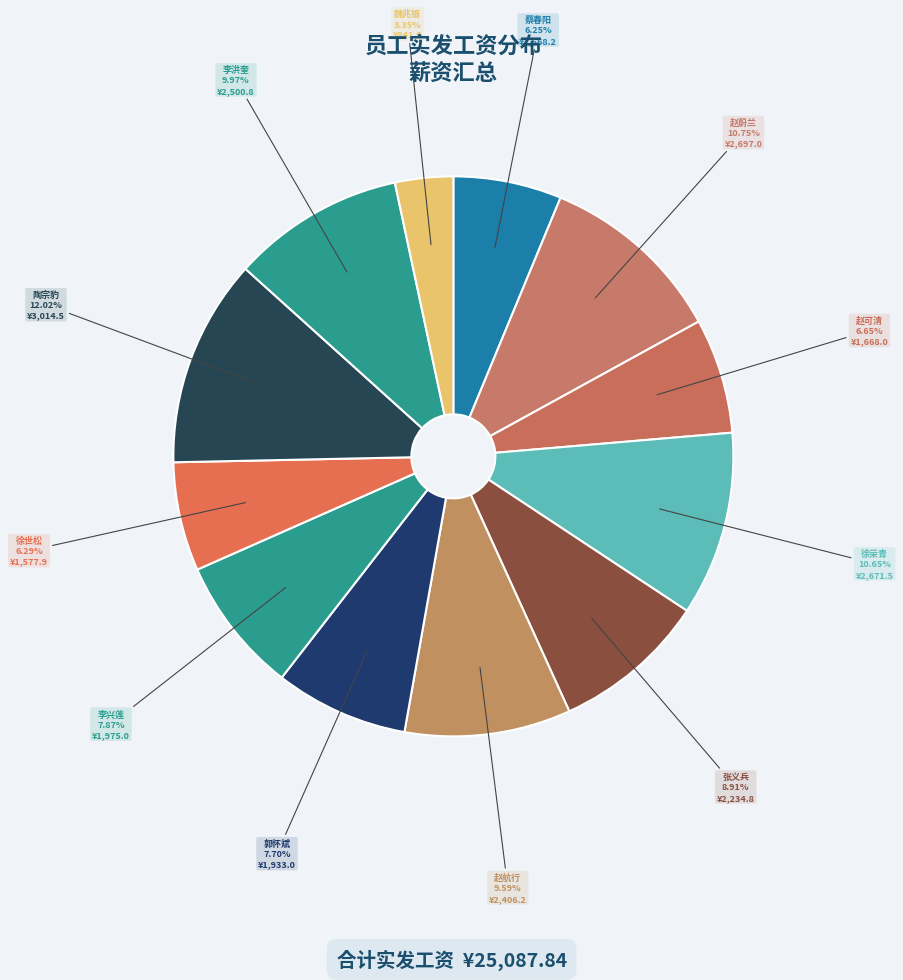

Combined, do 赵航行 and 徐荣青 account for over 50%?

No